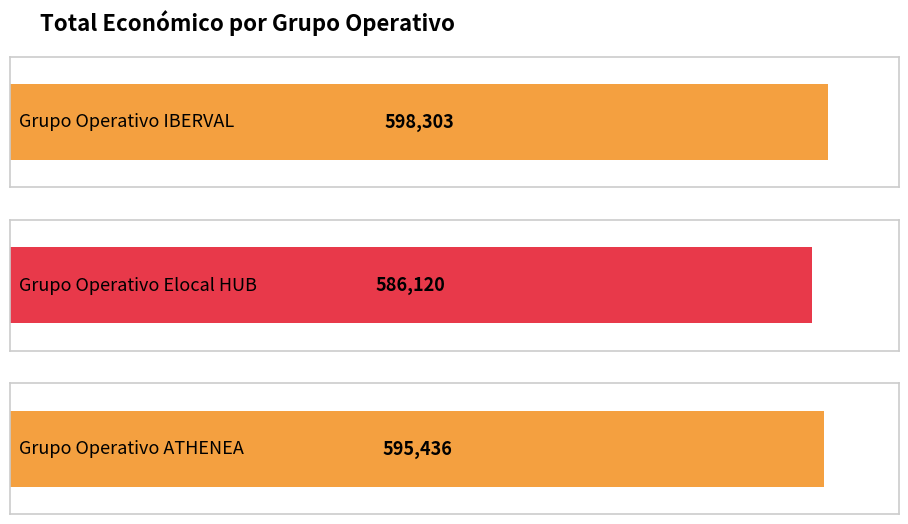

What is the value of the 3rd bar from the left?

595436